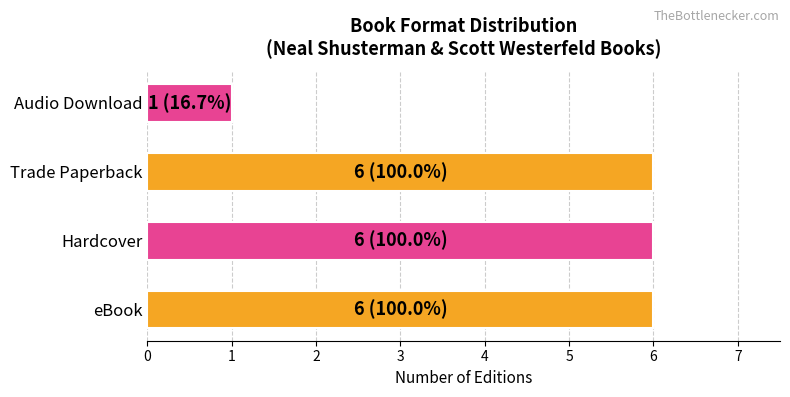

Reading bottom to top, what are all the values shown in this chart?

eBook=6	Hardcover=6	Trade Paperback=6	Audio Download=1